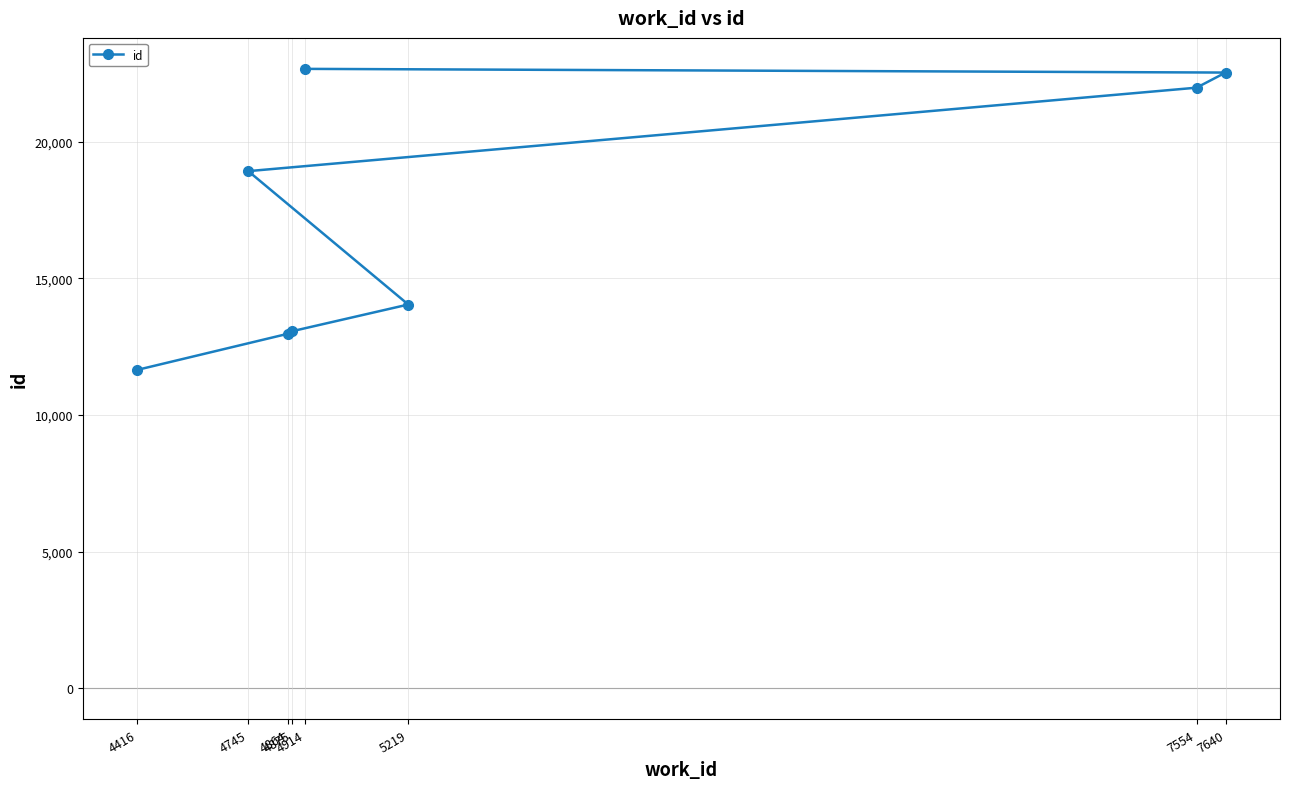

True or false: the data has more than 2 interior local peaks.

False